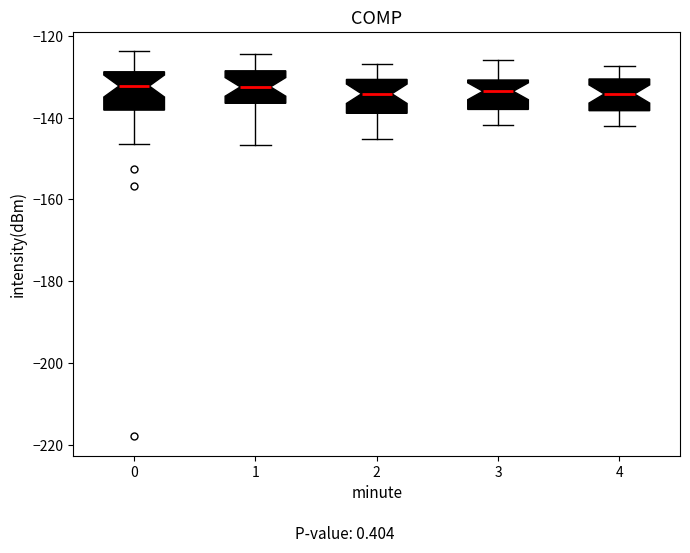

Where does the median line of the box at x = 0 sit on the y-axis? The values are not printed on the chart, so give them approximately, as read against the axis.

-132